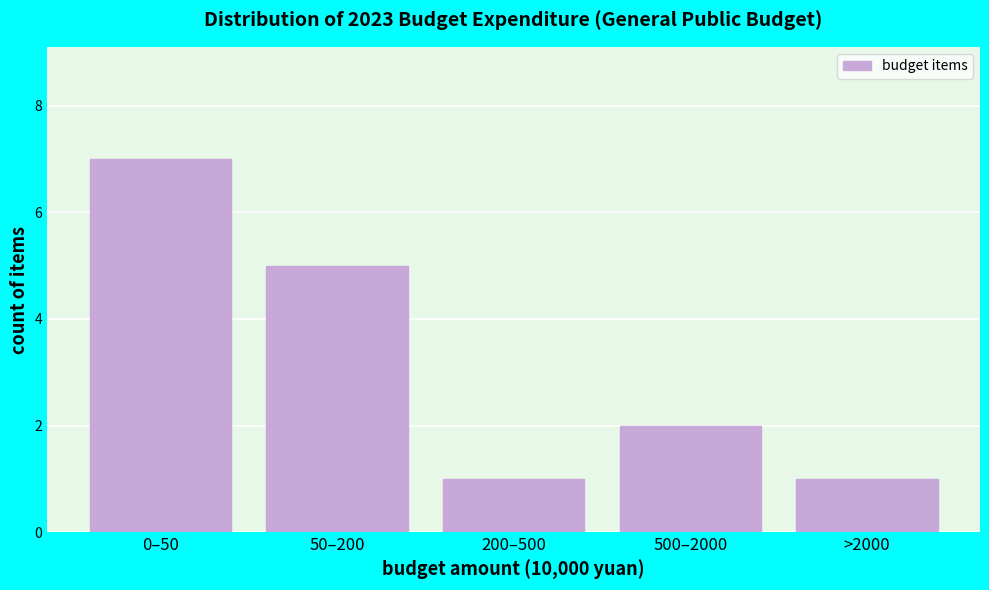

Reading right to left, transcribe all the data shown in this chart.

1	2	1	5	7